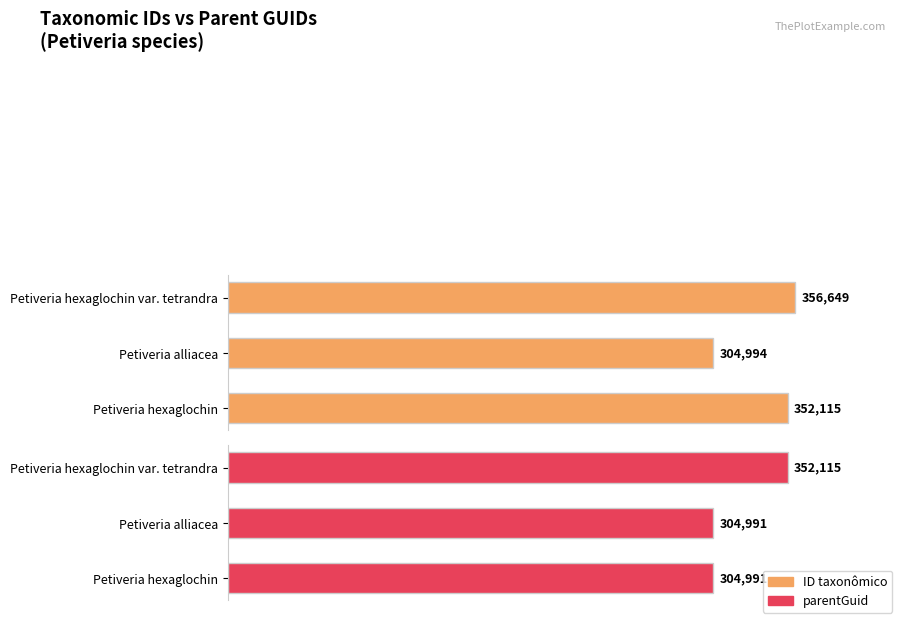

What is the minimum value for ID taxonômico?

304994